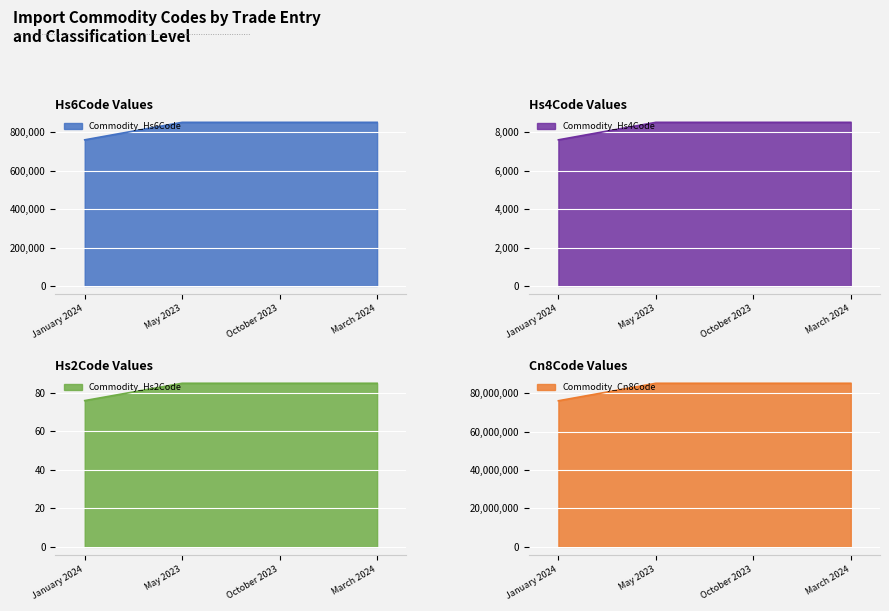

Which series has the largest range (max minus min)?

Commodity_Cn8Code